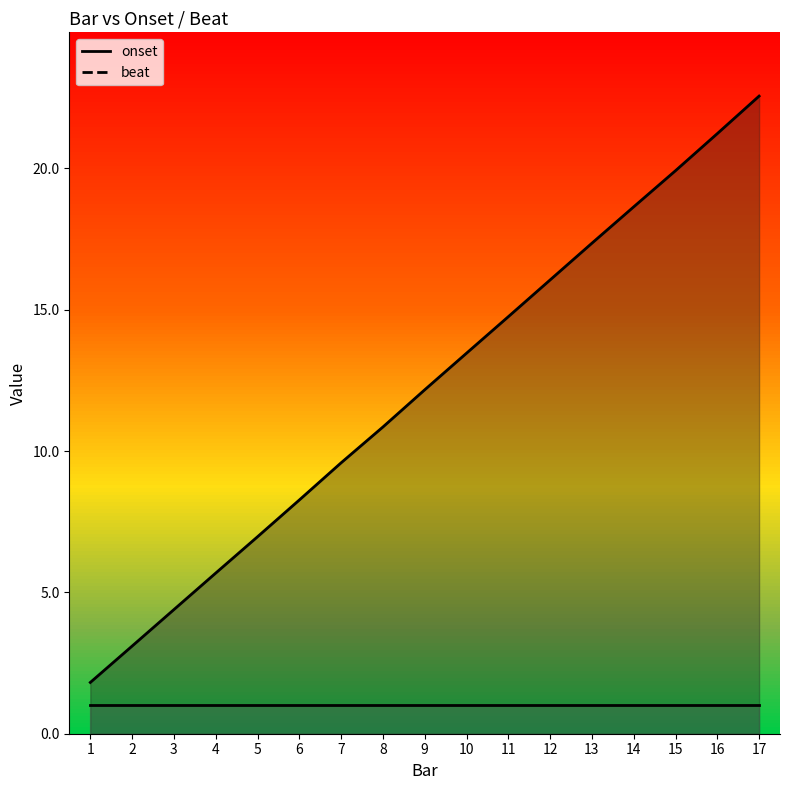

What is the difference between the maximum and second lowest values?

19.5